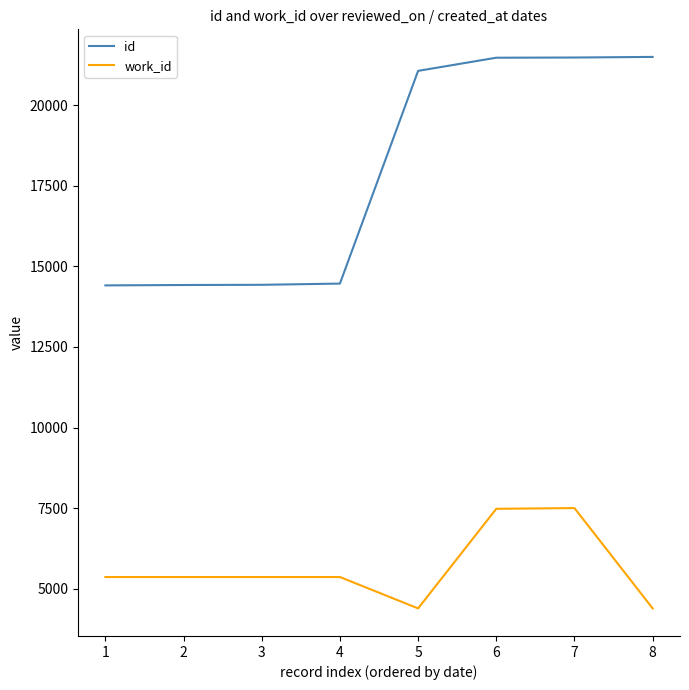

What is the difference between the second highest and second lowest values in the id series?

7054